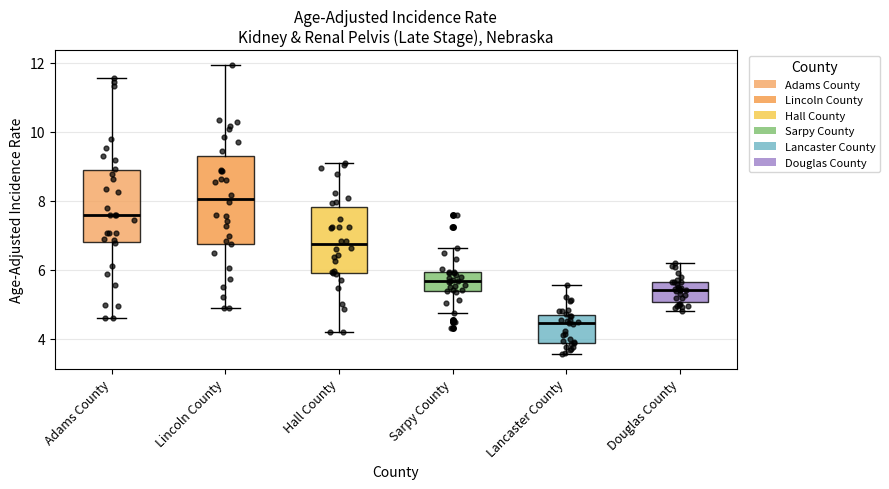

Reading left to right, read every box against the y-axis: the position of its median line, the range the box covers, and the ends of its whiskers. The values are not printed on the chart, so give them approximately, as read against the axis.

Adams County: median 7.6, box 6.8 to 8.8, whiskers 4.6 to 11.6
Lincoln County: median 8.0, box 6.8 to 9.4, whiskers 5.0 to 12.0
Hall County: median 6.8, box 6.0 to 7.8, whiskers 4.2 to 9.0
Sarpy County: median 5.6, box 5.4 to 6.0, whiskers 4.8 to 6.6
Lancaster County: median 4.4, box 3.8 to 4.6, whiskers 3.6 to 5.6
Douglas County: median 5.4, box 5.0 to 5.6, whiskers 4.8 to 6.2